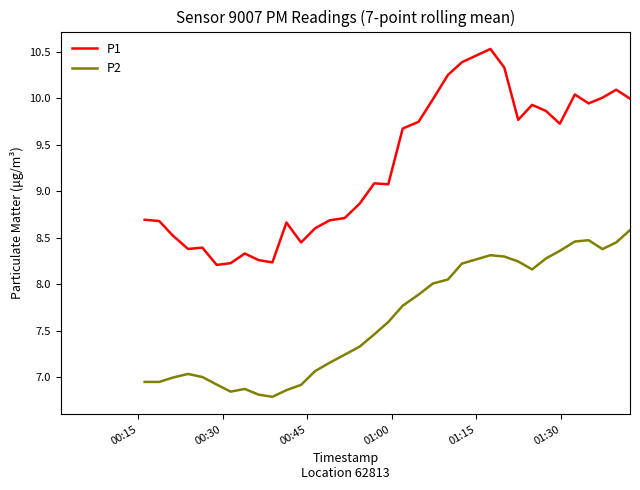

In P2, how many points are lower than both neighbors (excluding endpoints)?

4